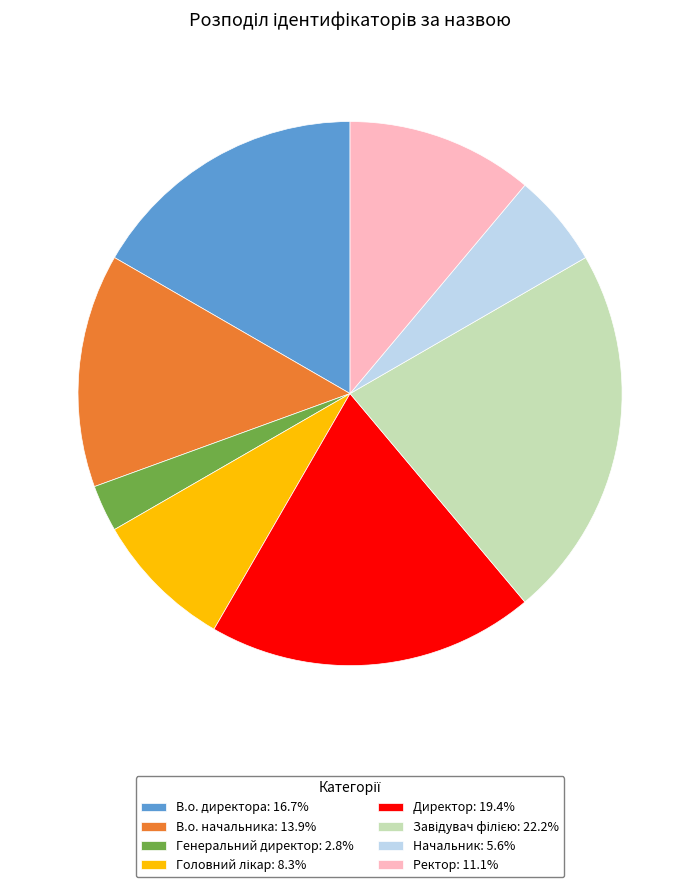

True or false: Начальник accounts for 1% of the total.

False